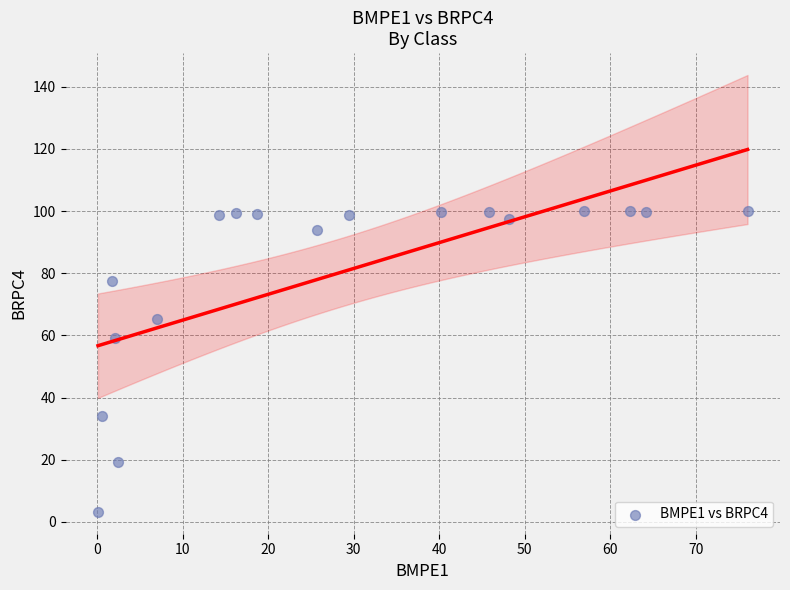

What Y value in the scatter plot is closest to 51?

59.2